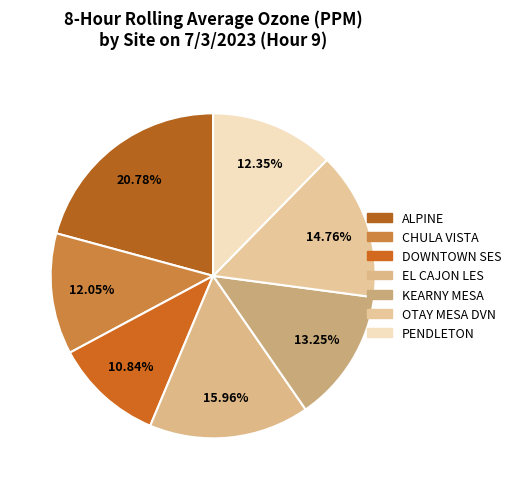

True or false: PENDLETON accounts for 23% of the total.

False